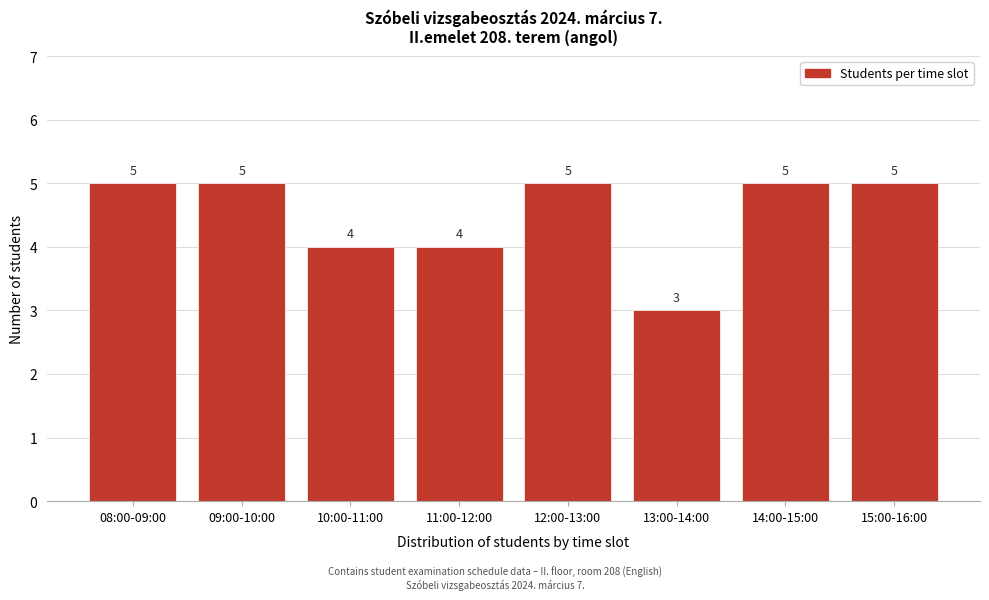

Reading left to right, list all the values displayed in this chart.

08:00-09:00=5	09:00-10:00=5	10:00-11:00=4	11:00-12:00=4	12:00-13:00=5	13:00-14:00=3	14:00-15:00=5	15:00-16:00=5